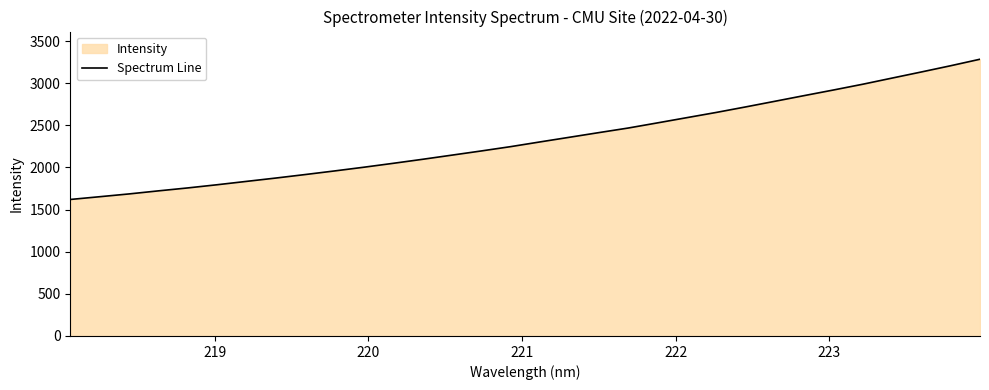

What is the sum of all values?

74809.8